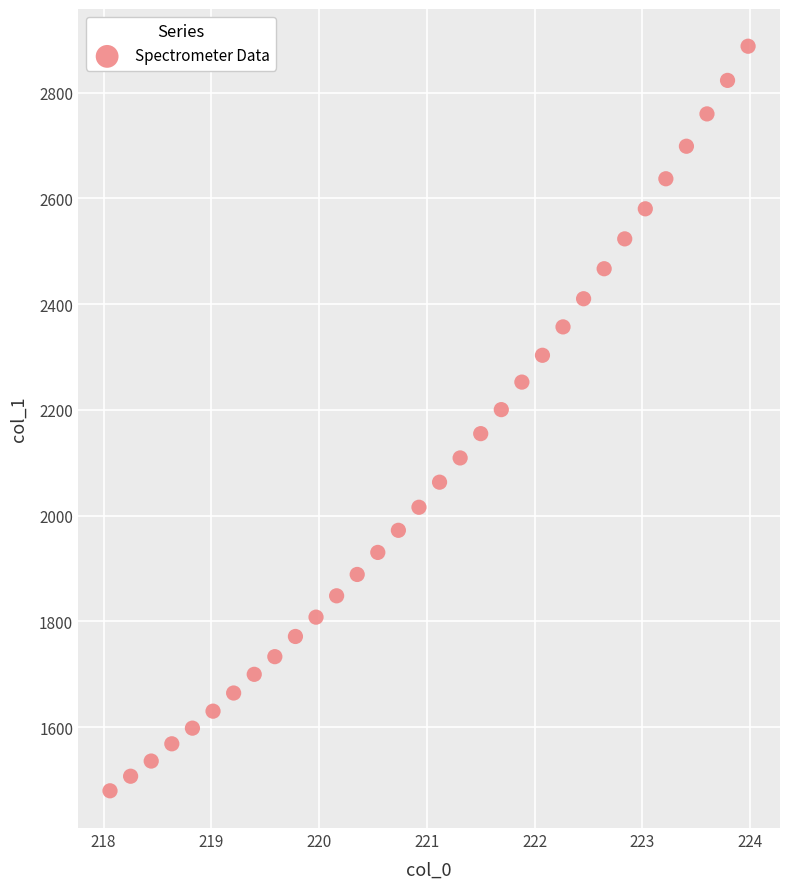

What is the range of Y values (max minus min)?

1408.2